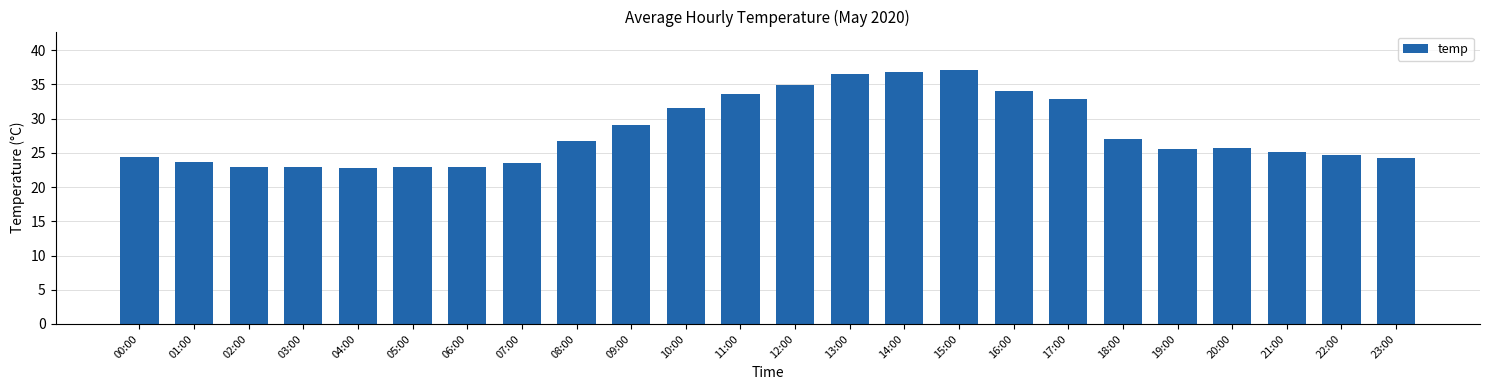

At which label does the data first exceed 25?

08:00